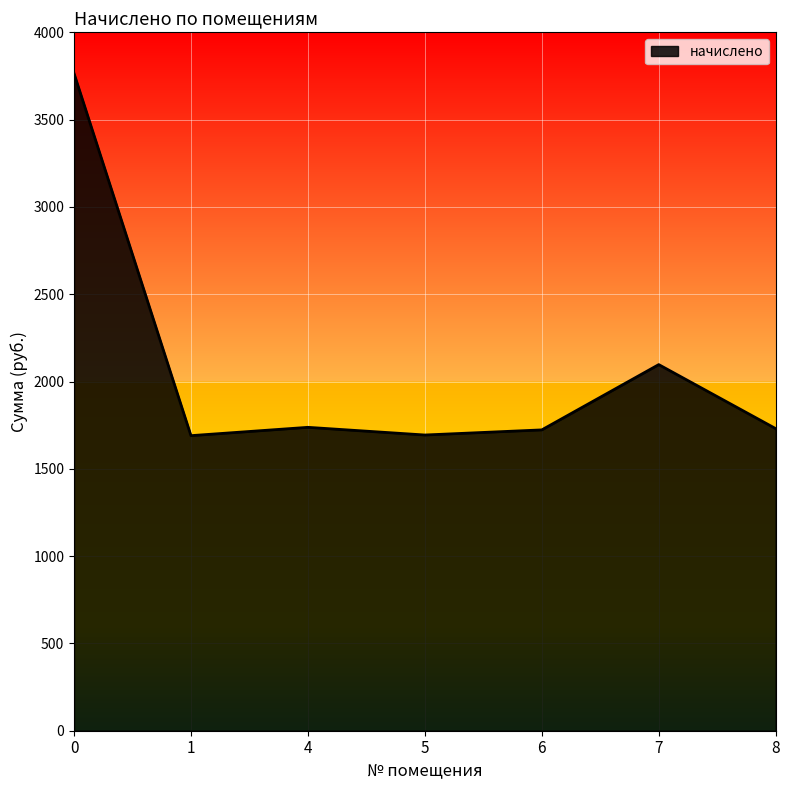

True or false: there are more than 2 points higher than both neighbors.

False